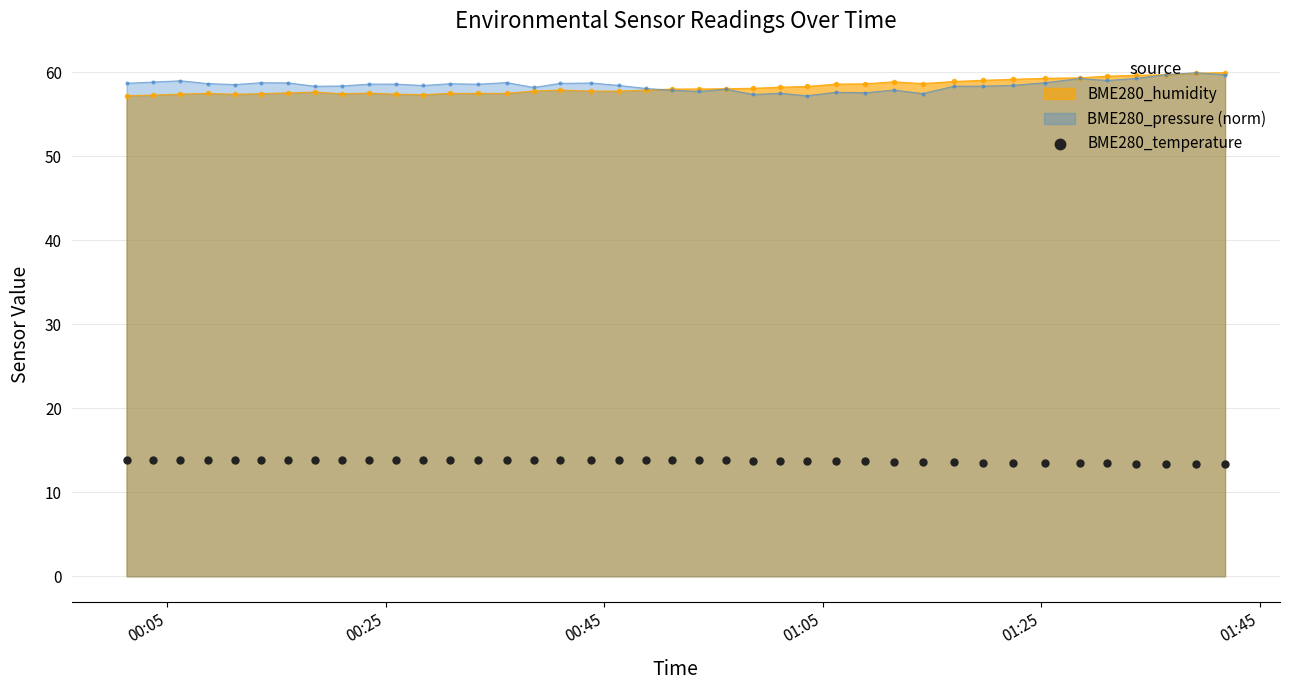

True or false: BME280_pressure (norm) has more than 1 points higher than both neighbors.

True